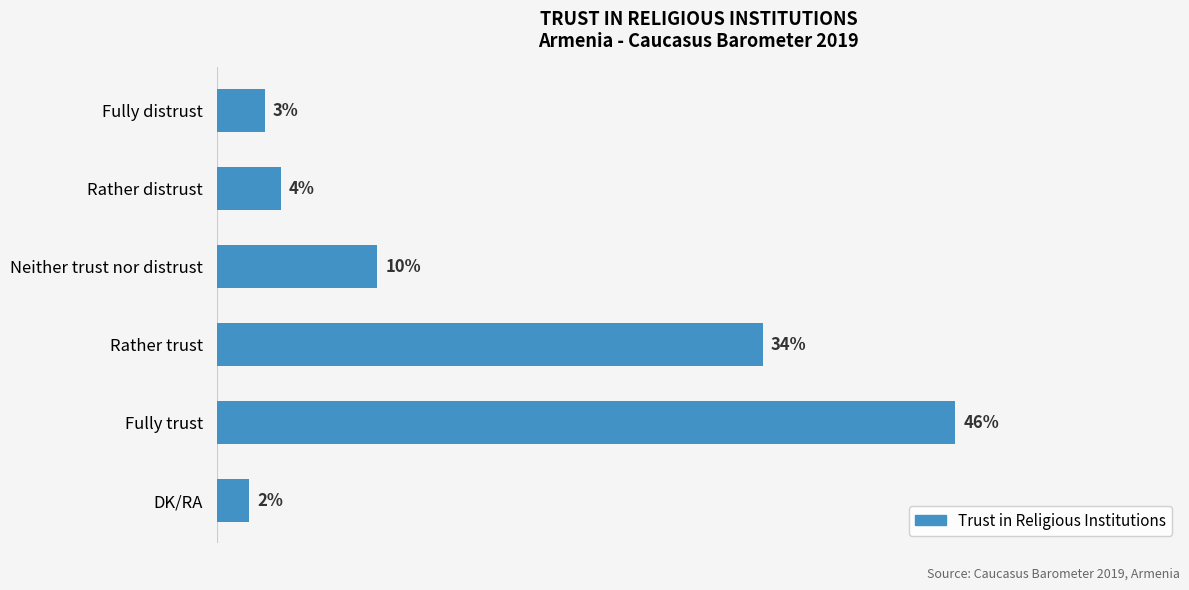

Between DK/RA and Neither trust nor distrust, which is larger?

Neither trust nor distrust